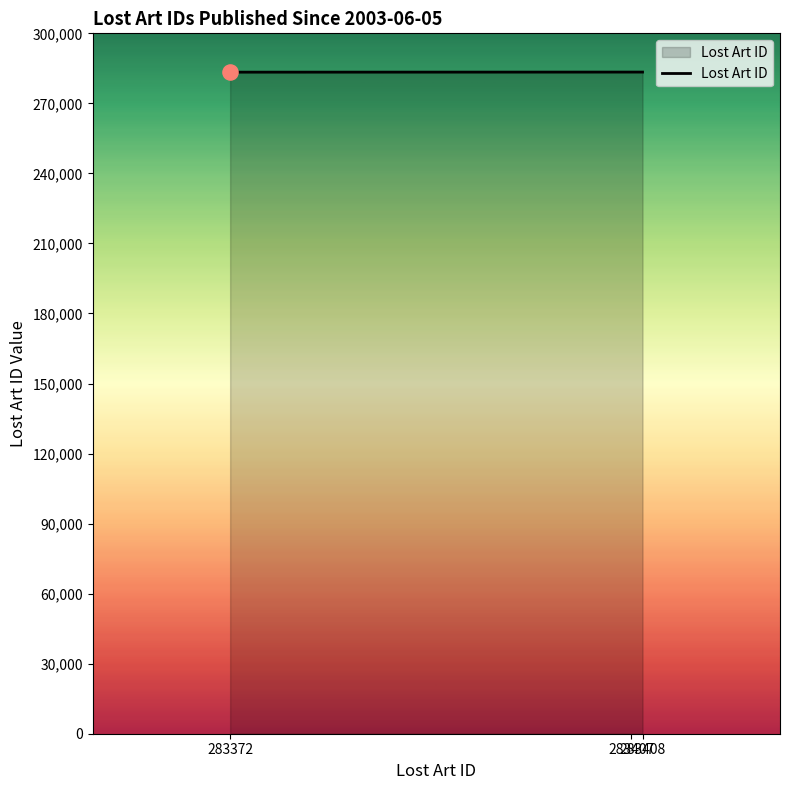

What is the average value?

283396